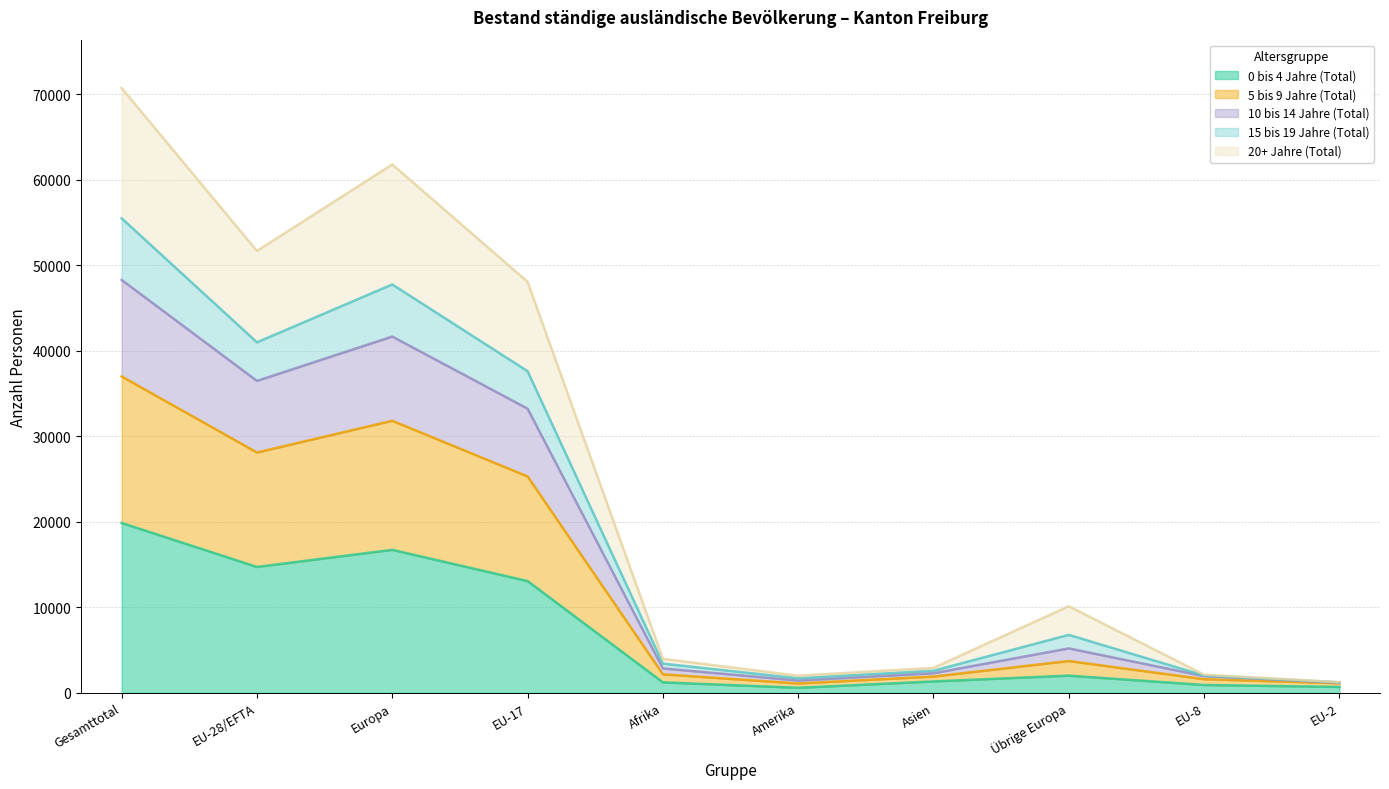

Between EU-8 and Europa, which is larger?

Europa